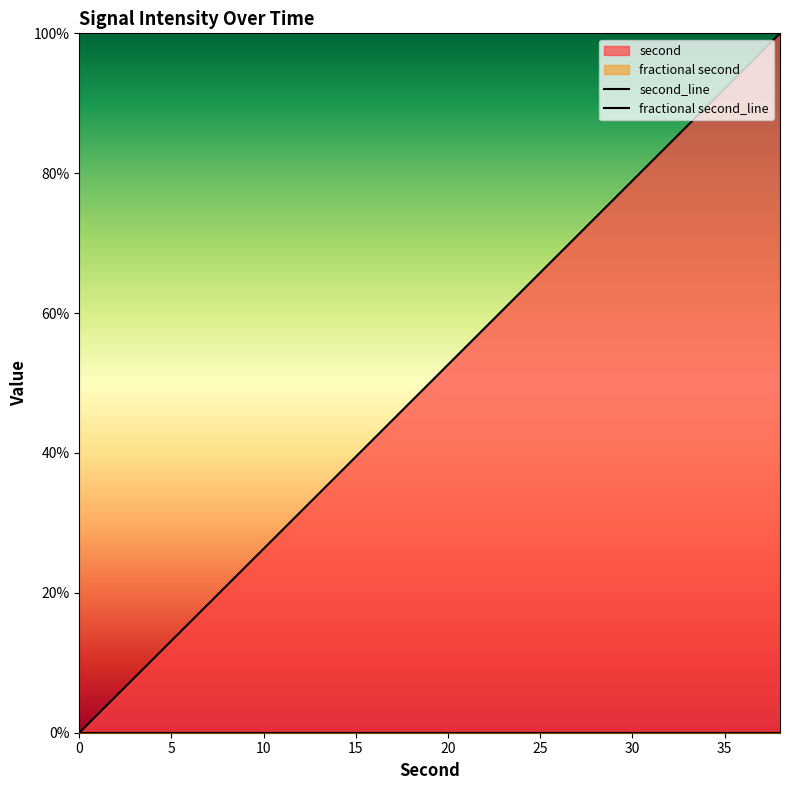

List the series in order of their overall mean, lowest first.

fractional second_line, second_line